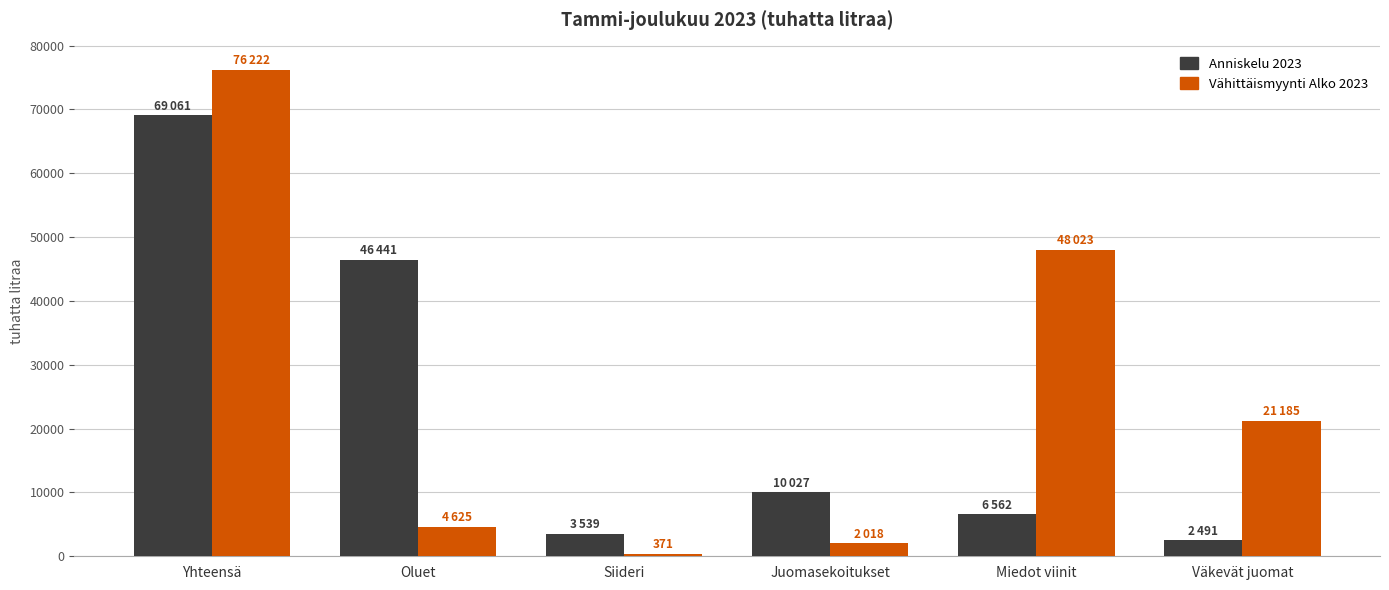

At which label is Vähittäismyynti Alko 2023 closest to 38296?

Miedot viinit